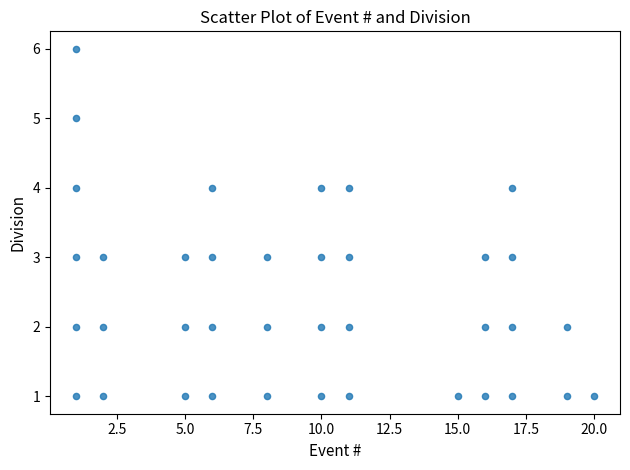

What is the range of Y values (max minus min)?

5